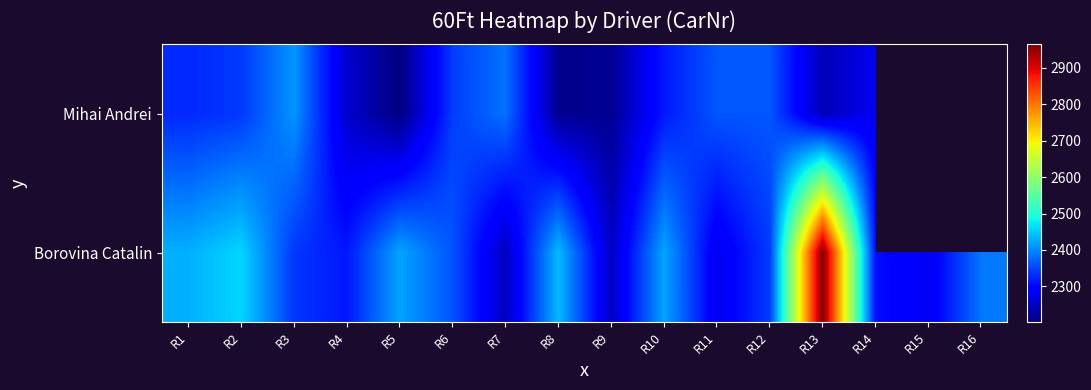

What is the total value across all series at R3?

4749.0